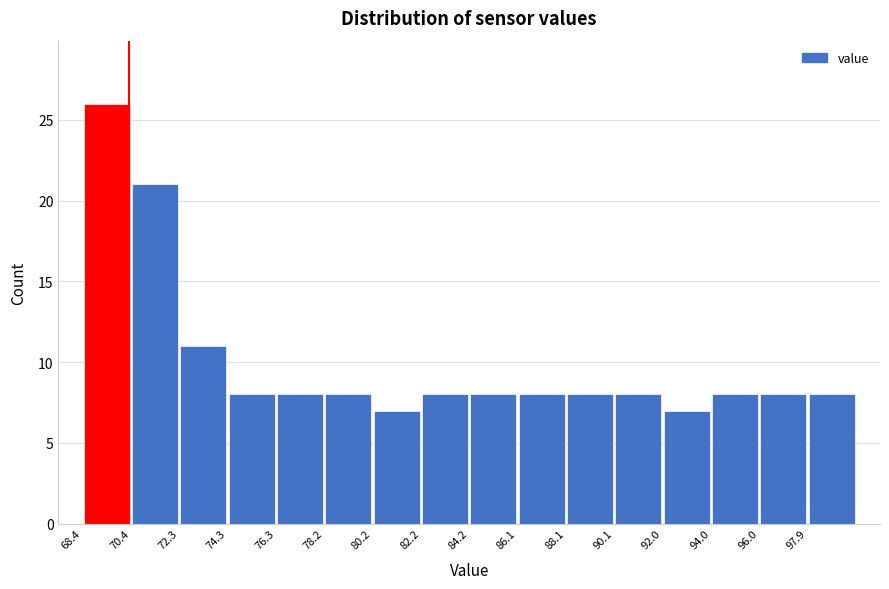

Which range on the x-axis has the tallest bar?

68.4 to 70.4